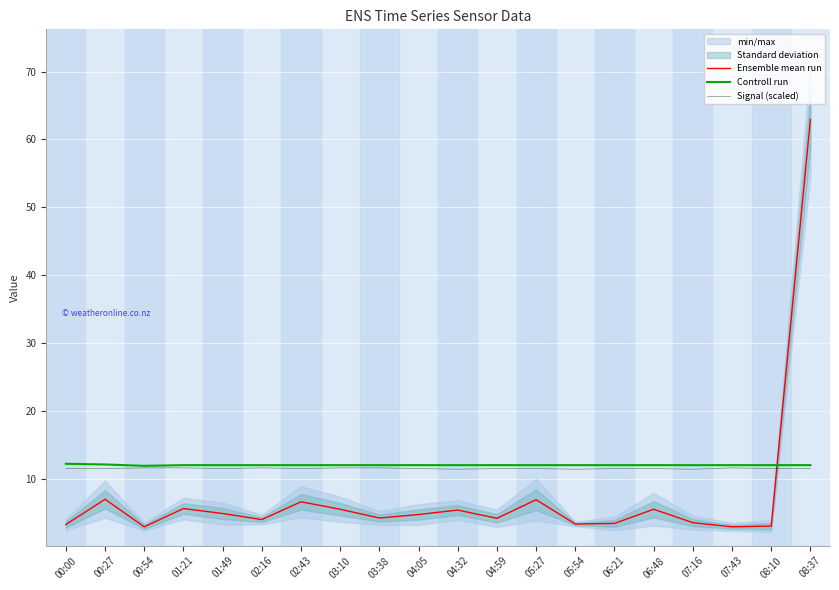

Which series ends up on top after the final intersection of Ensemble mean run and Signal (scaled)?

Ensemble mean run